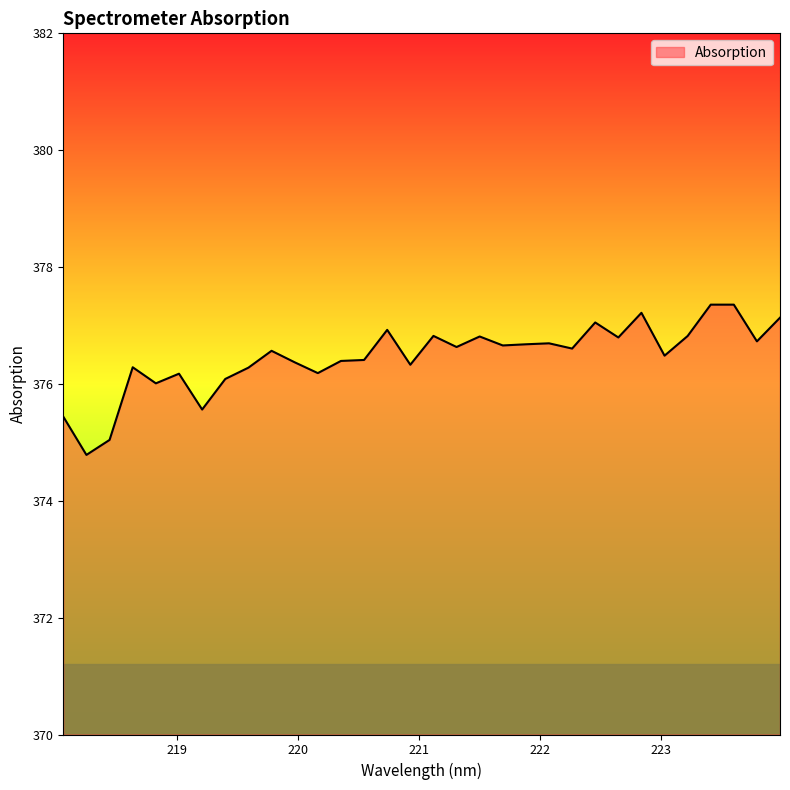

What is the minimum value shown in the chart?

374.8